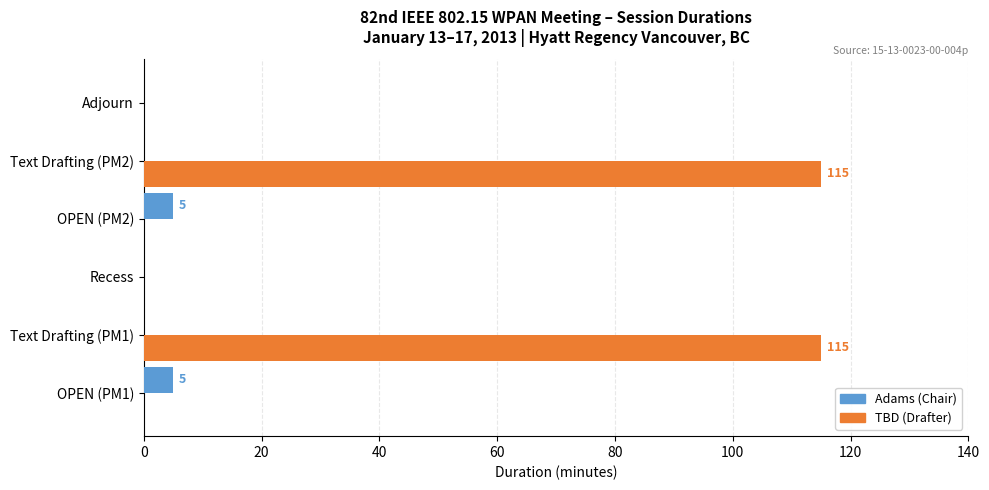

What is the sum of all Adams (Chair) values?

10